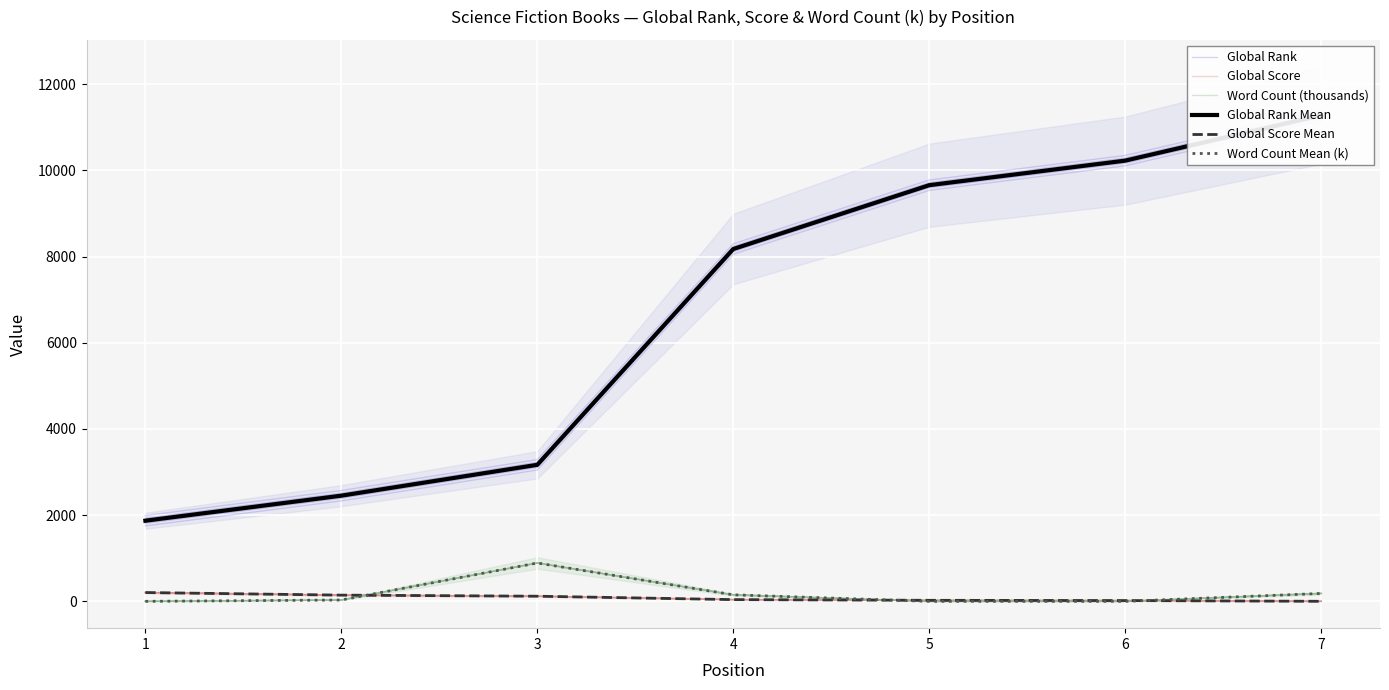

At how many categories does at least one series exceed 437?

7